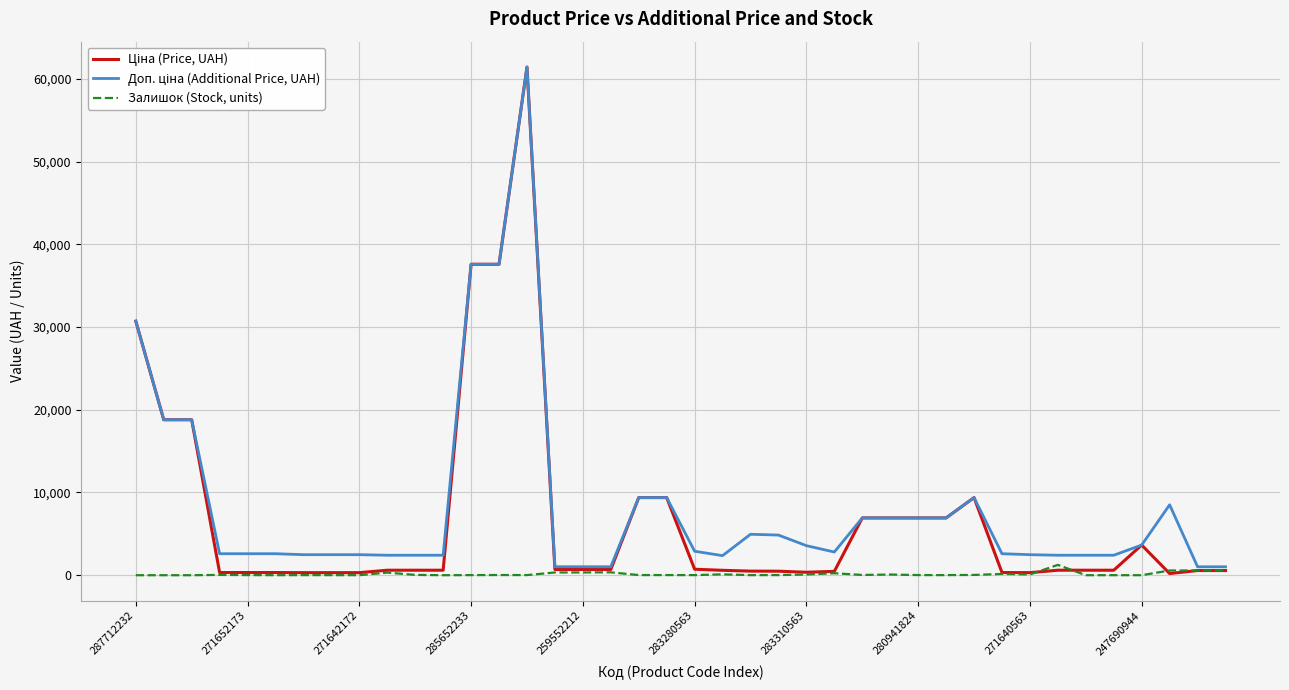

What is the average value of the Ціна (Price, UAH) series?

6928.2